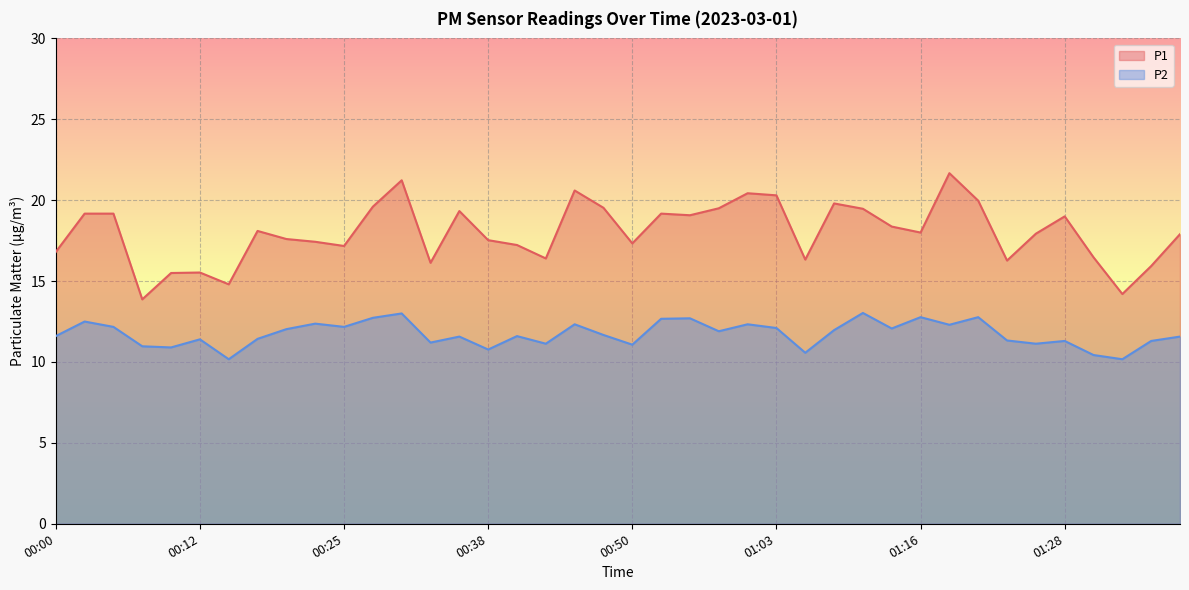

What are all the series names shown in the legend?

P1, P2